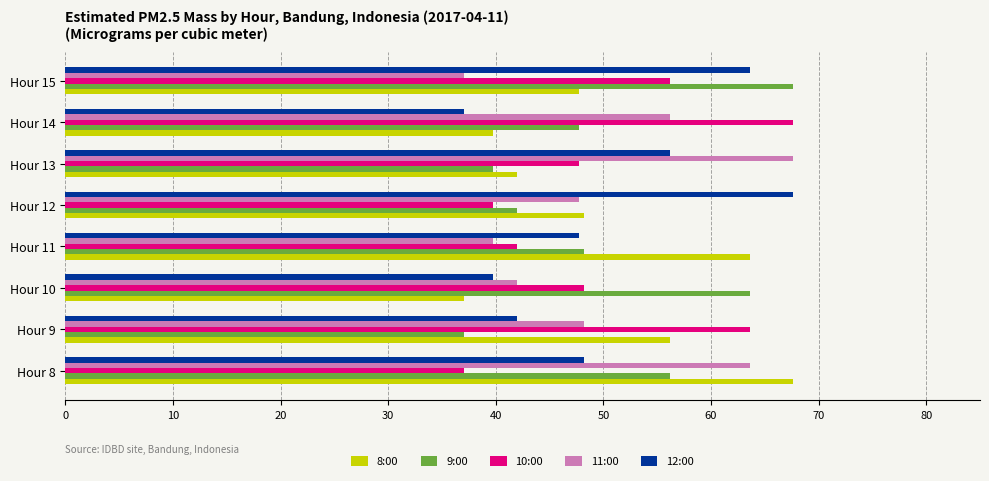

What is the minimum value shown in the chart?

37.0